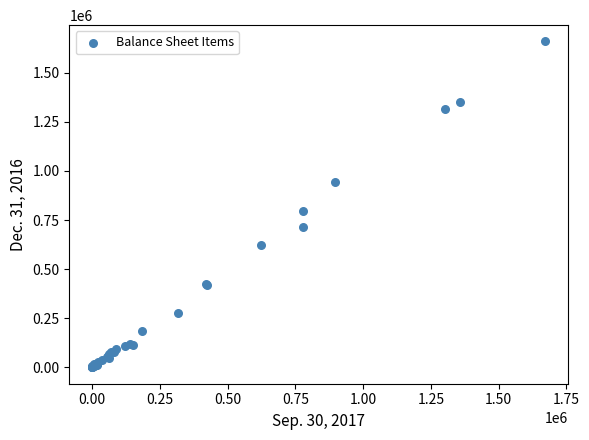

What Y value in the scatter plot is closest to 829226?

798189